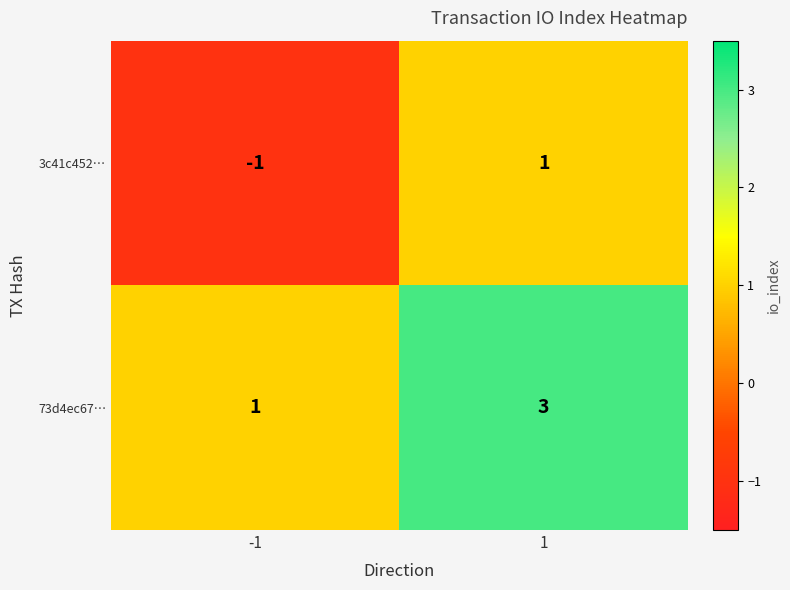

What is the maximum value shown in the chart?

3